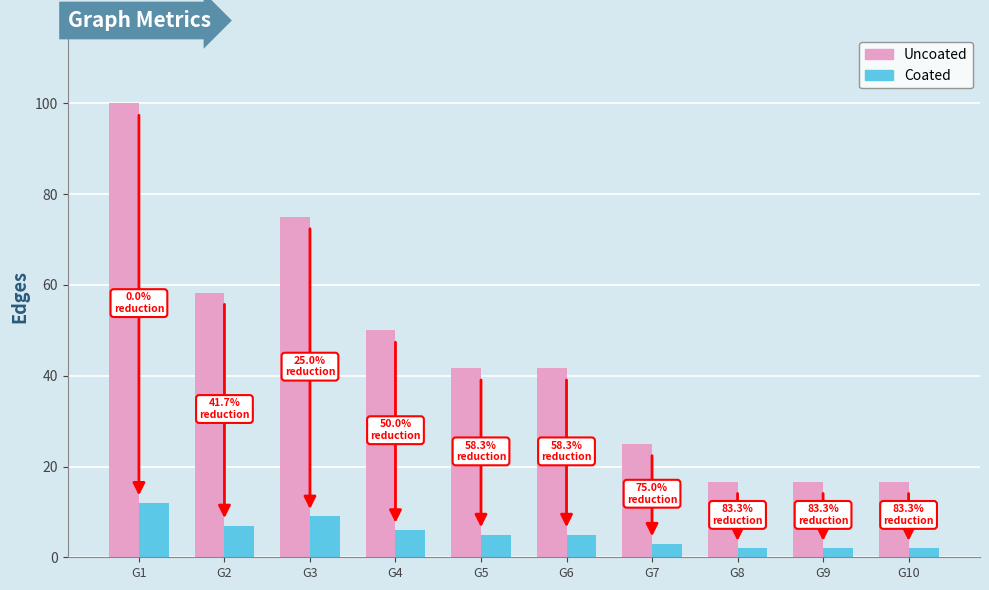

At which category is the sum across all series the highest?

G1